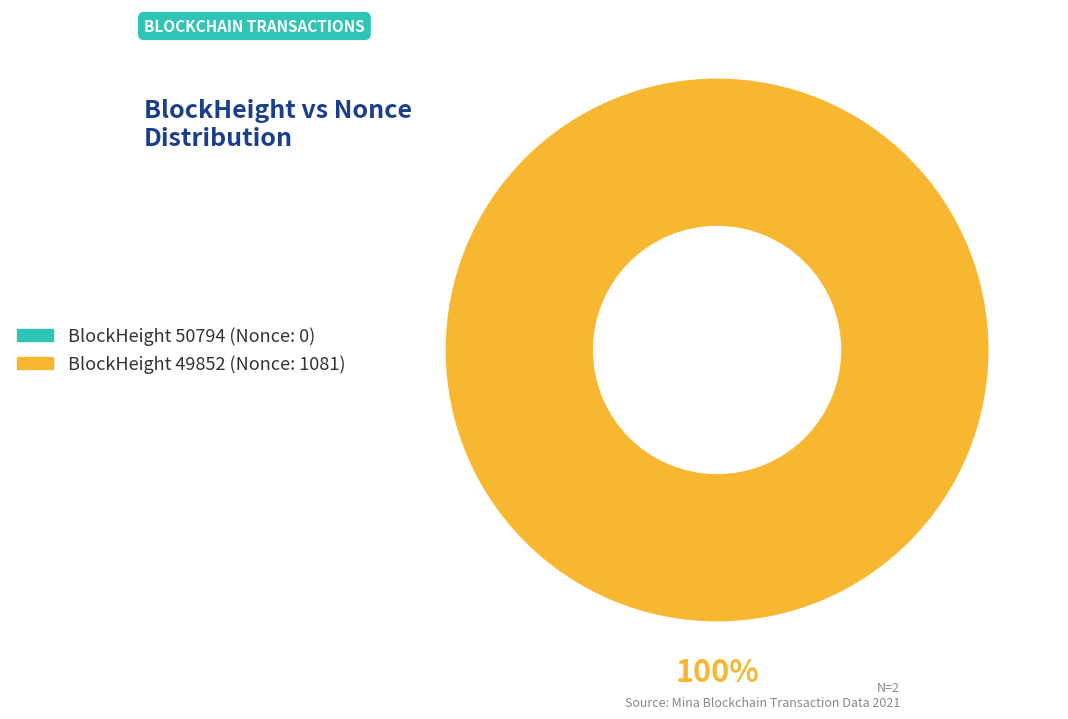

What is the change in value from 50794 to 49852?

+1081